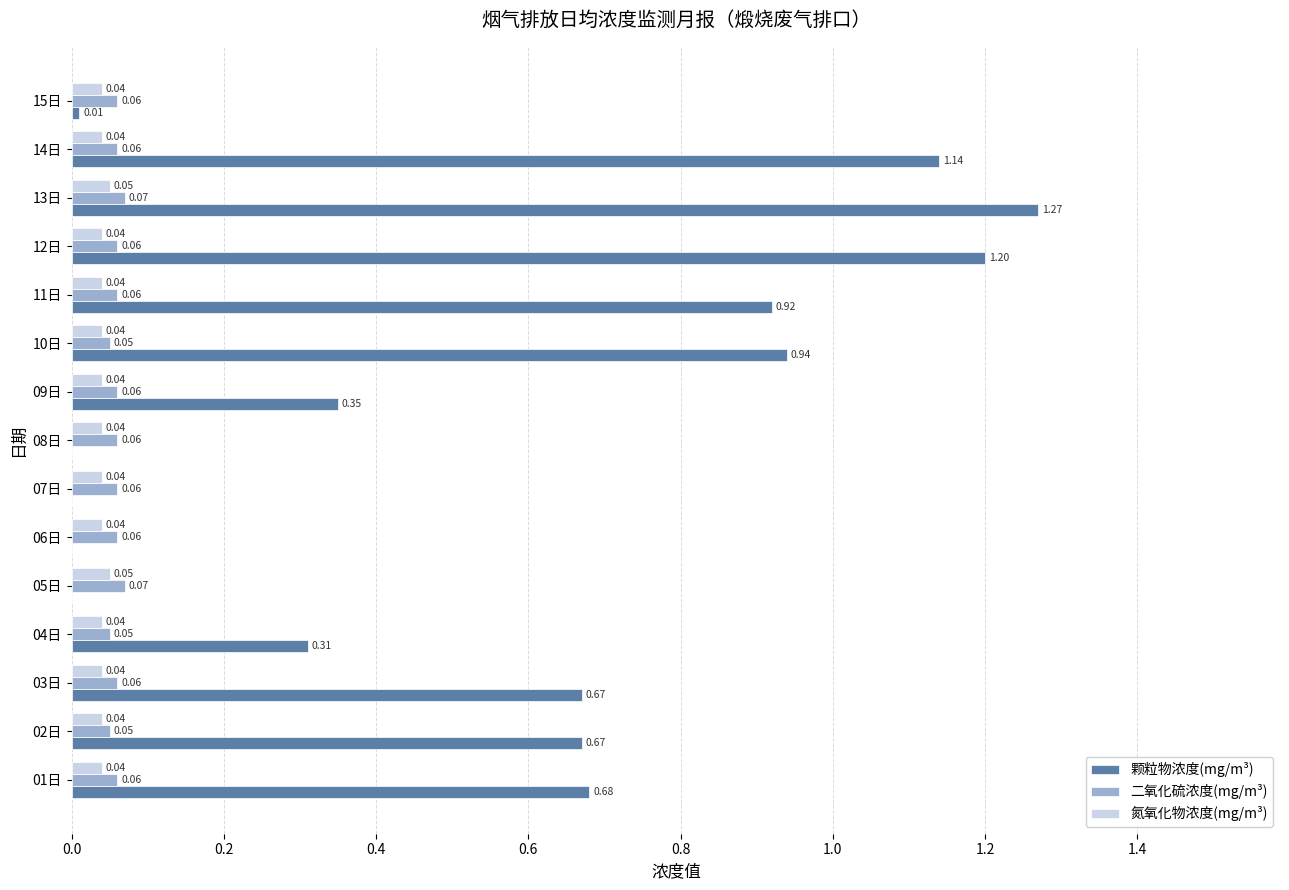

Which series has the largest total across all categories?

颗粒物浓度(mg/m³)